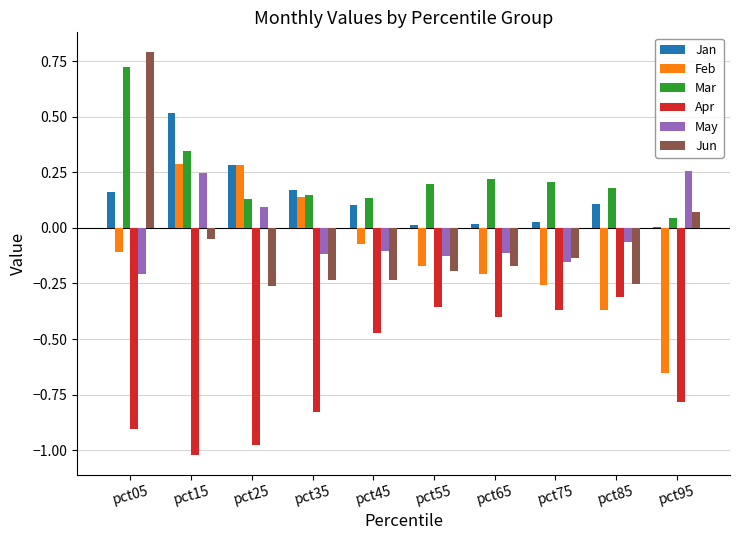

The Jan series shows 0.0 at pct95. True or false?

True